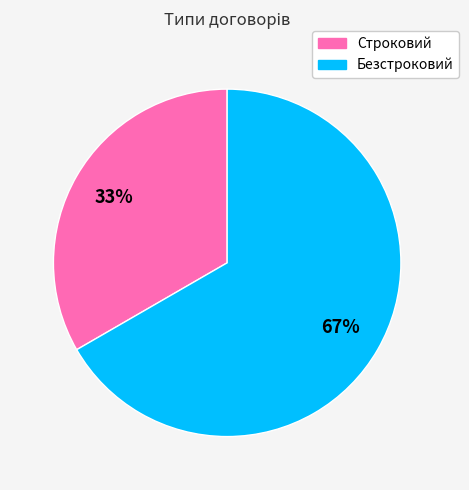

What percentage is the Безстроковий slice, to the nearest percent?

67%